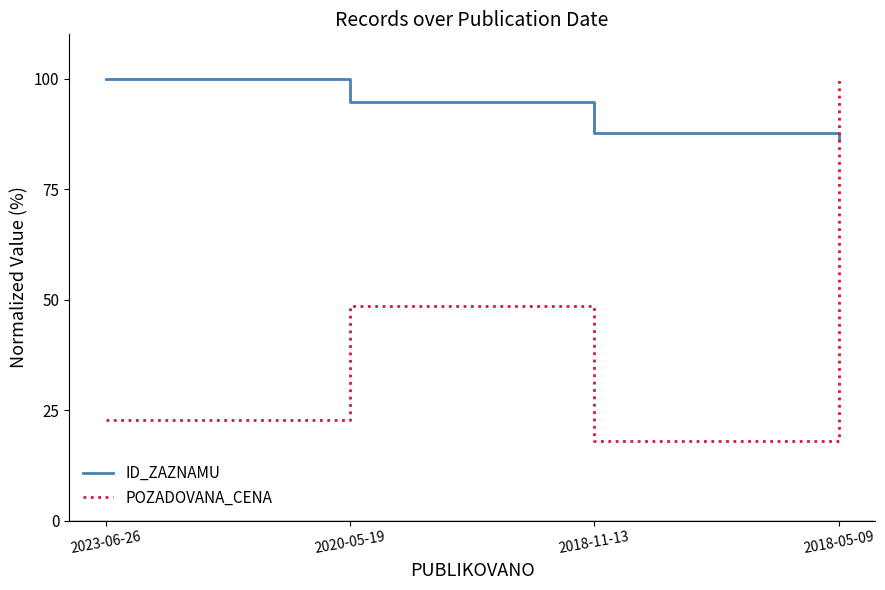

Is the value of ID_ZAZNAMU at 2018-05-09 greater than the value of POZADOVANA_CENA at 2018-11-13?

Yes